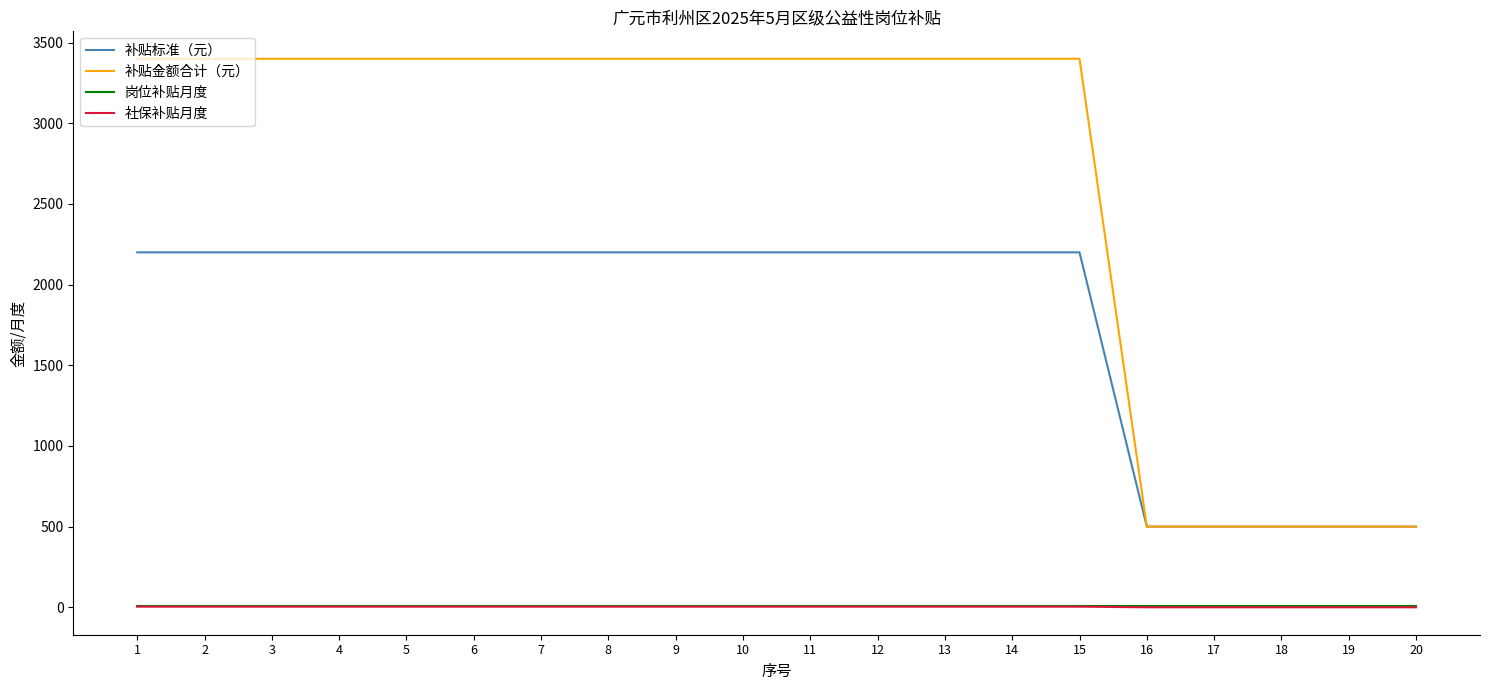

The value of 补贴金额合计（元） at 19 is 113.9. True or false?

False